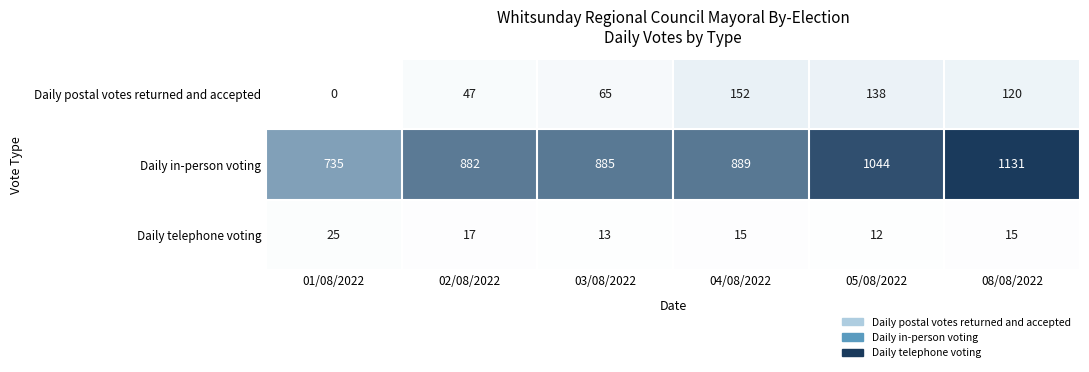

Read the Daily postal votes returned and accepted value at 03/08/2022.

65